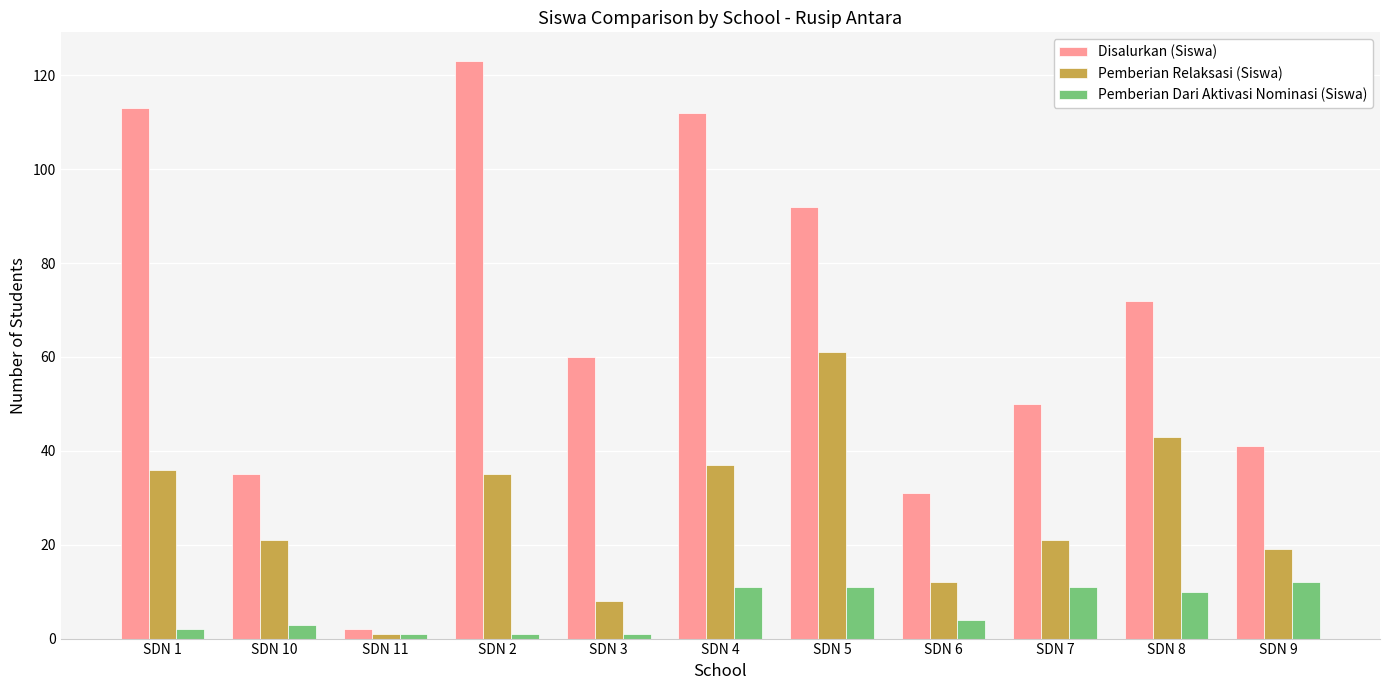

What is the maximum value shown in the chart?

123